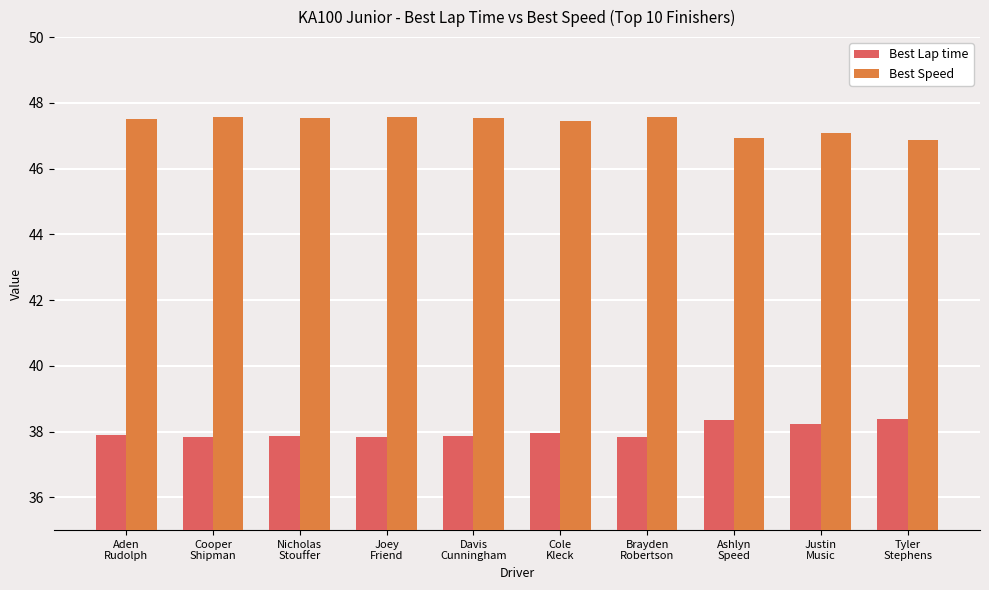

How many bars are there in total?

20